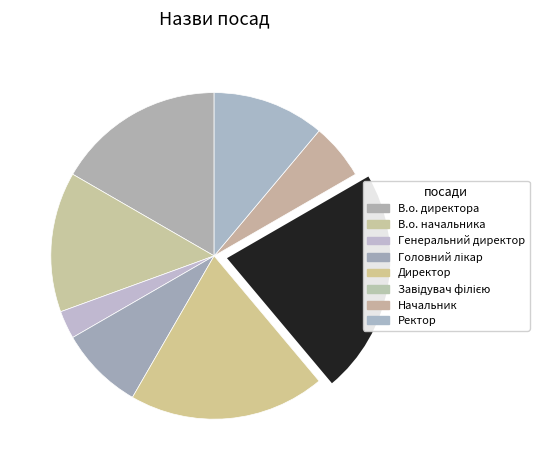

To the nearest percent, what portion does Ректор represent?

11%